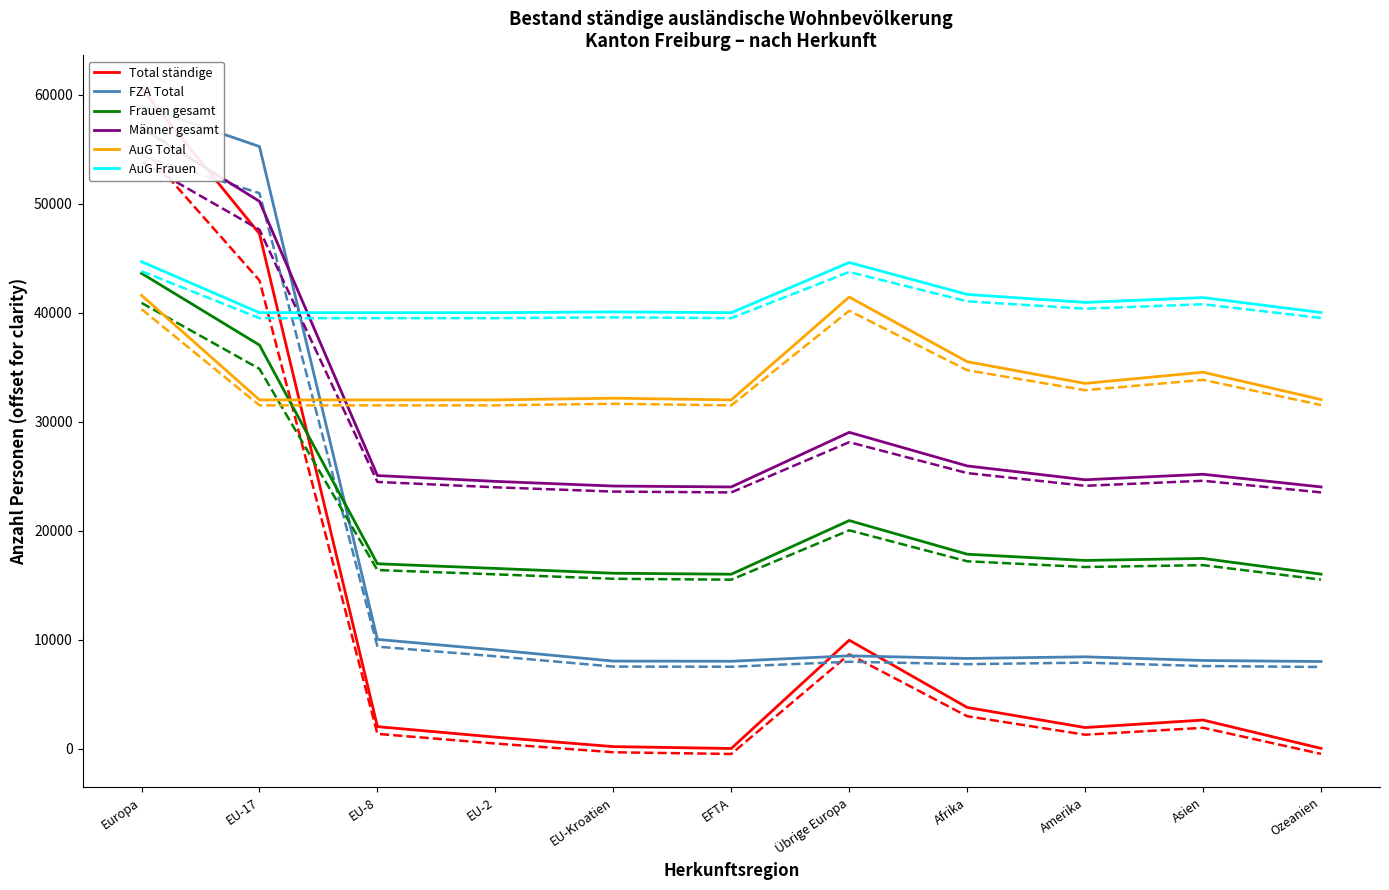

How many data points does each series have?

11